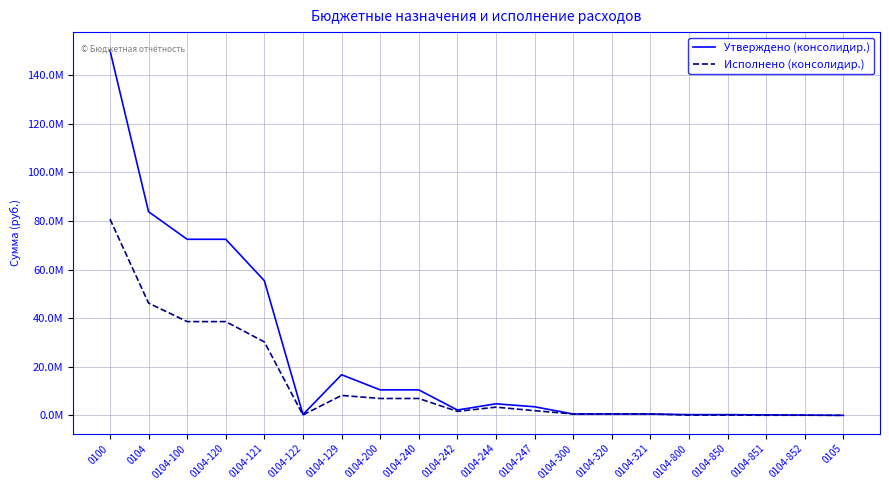

What is the sum of the Утверждено (консолидир.) values at 0104-851 and 0104-320?

762000.0